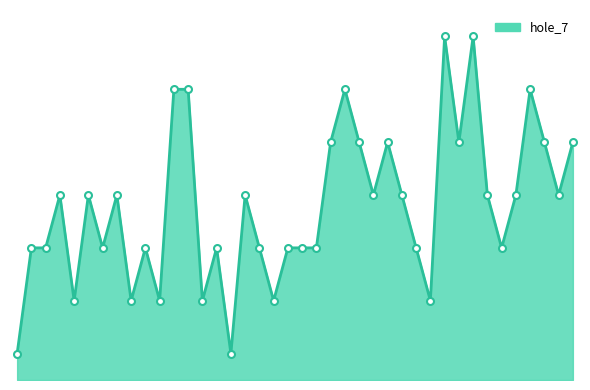

Which category has the lowest value across all series?

1